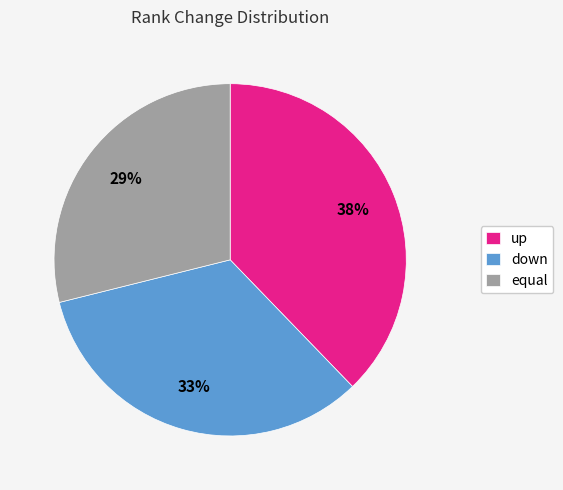

To the nearest percent, what portion does equal represent?

29%